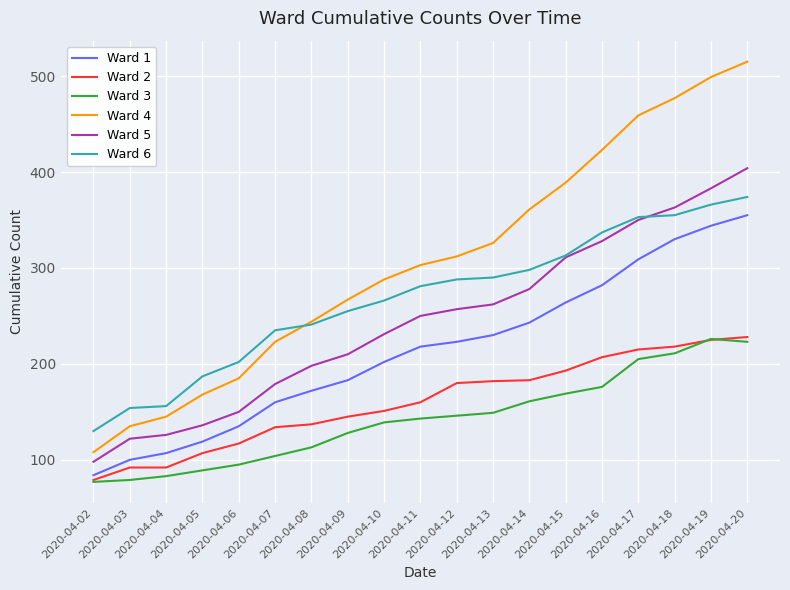

True or false: Ward 1 and Ward 3 cross at least once.

False